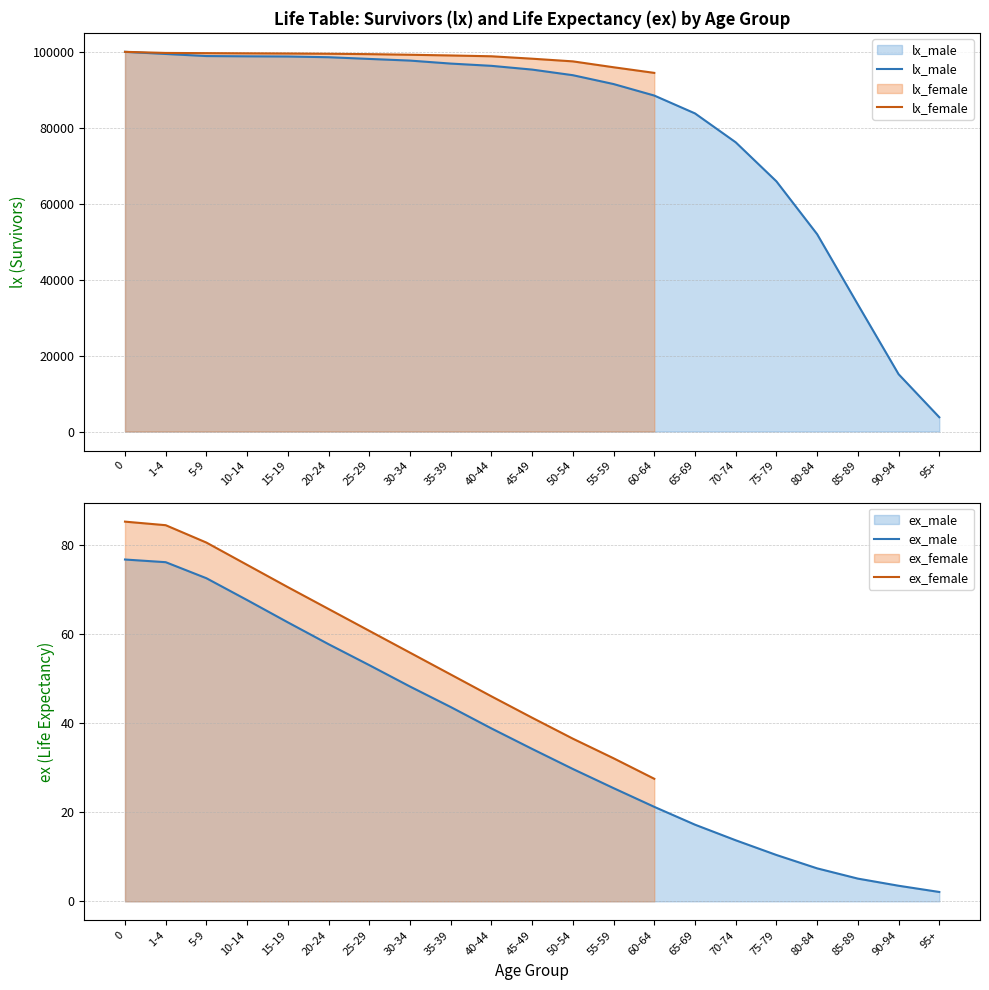

What is the sum of the ex_male values at 1-4 and 55-59?

101.5